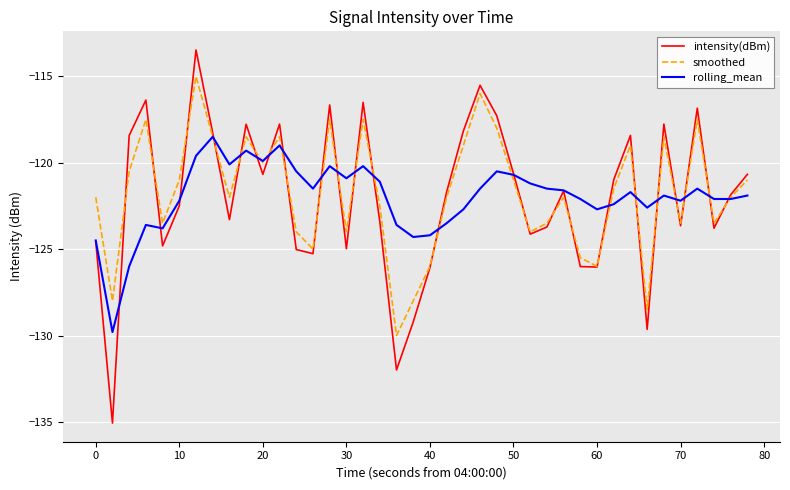

How many interior local peaks does the smoothed series have?

11